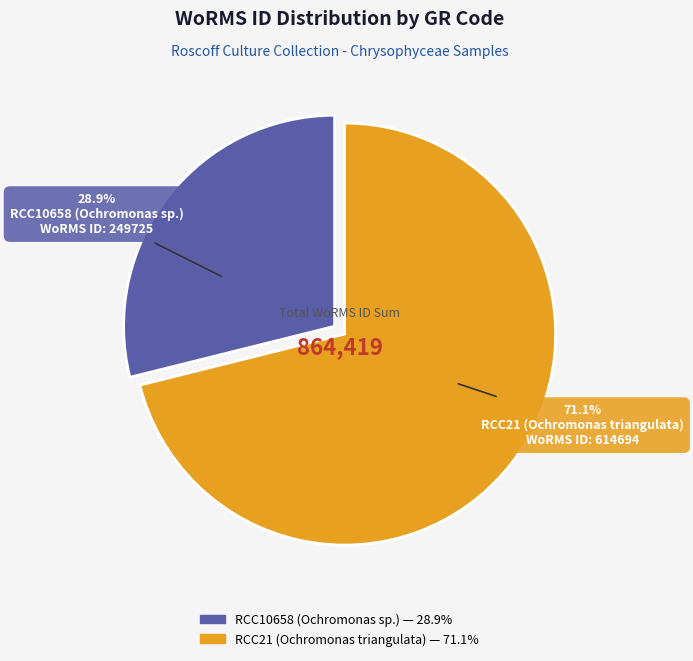

Is it true that RCC10658 (Ochromonas sp.) is 35% of the pie?

False